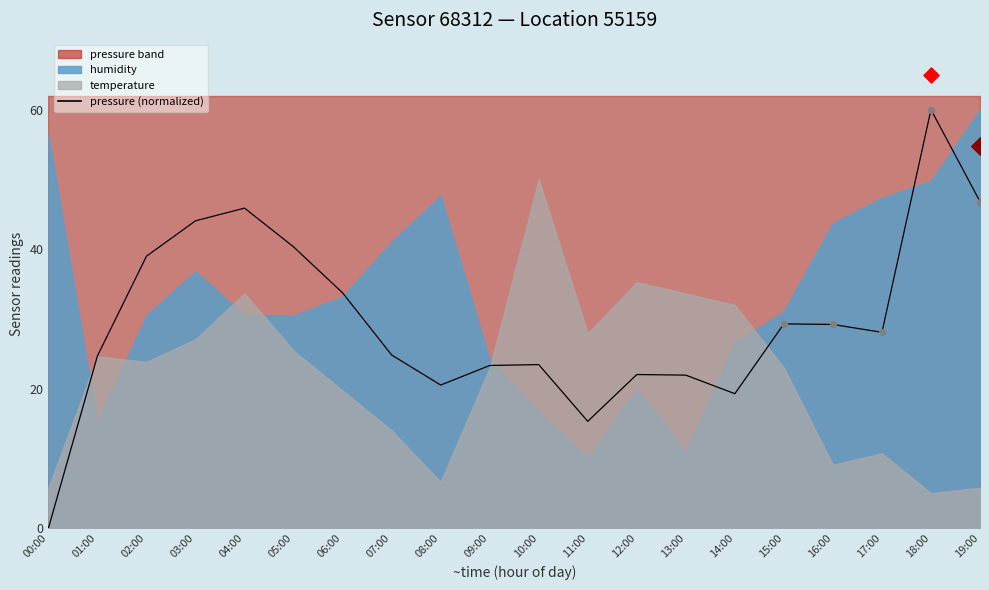

Between 16:00 and 03:00, which is larger?

03:00